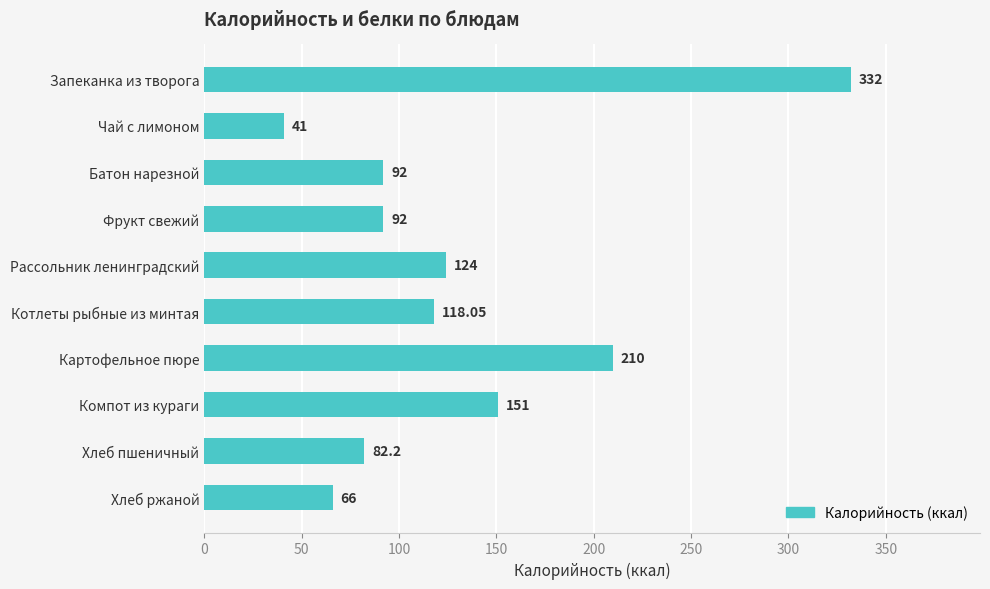

Where is the data nearest to the value 186?

Картофельное пюре